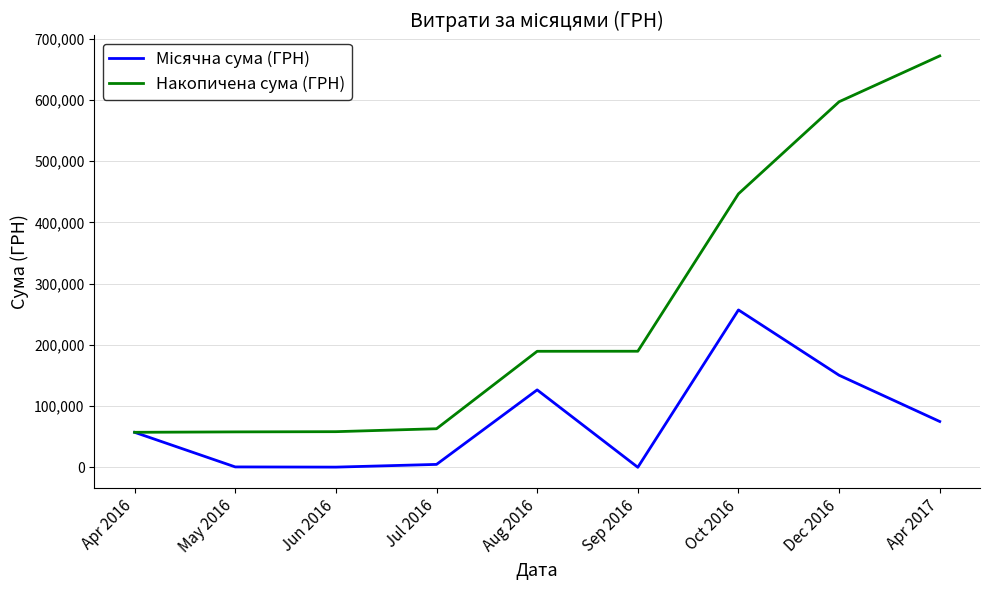

The value of Накопичена сума (ГРН) at Sep 2016 is 189624.3. True or false?

True